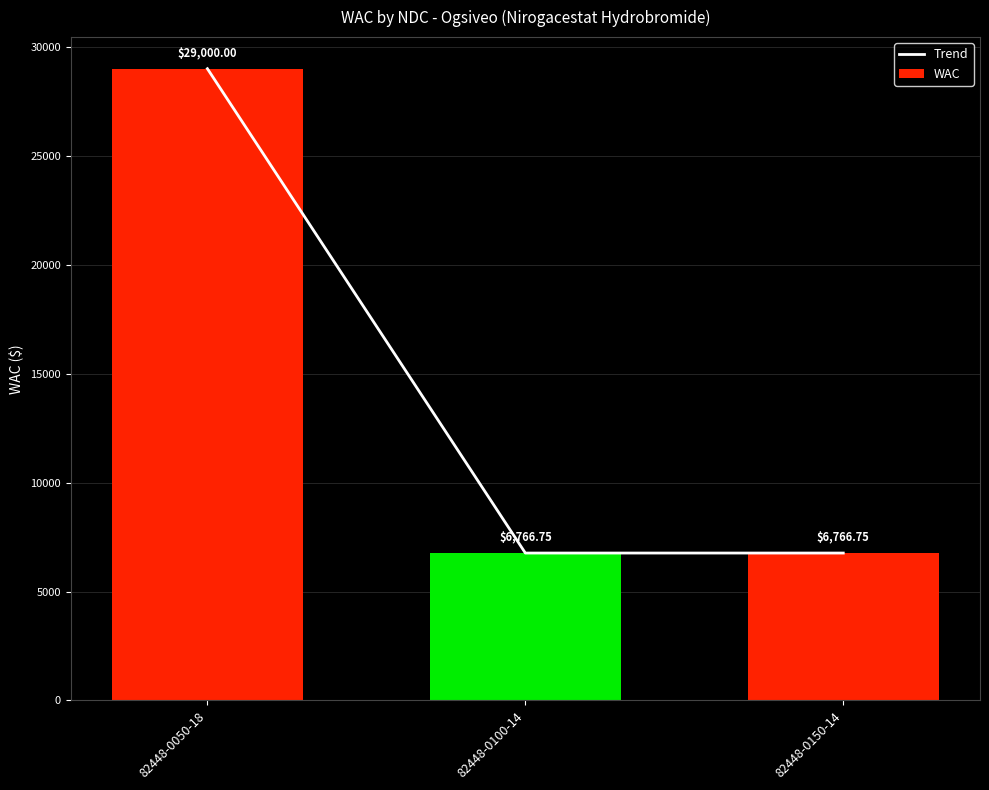

Is it true that Trend equals 38796.1 at 82448-0050-18?

False